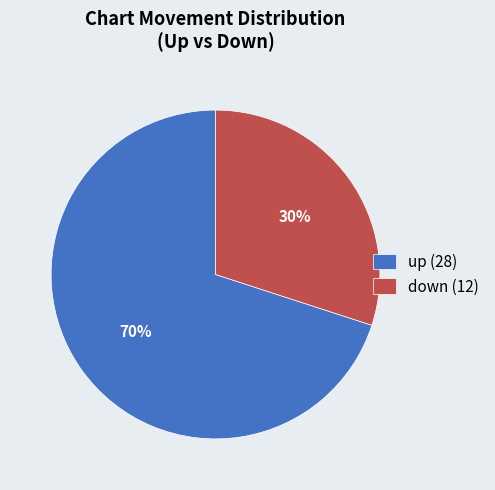

Approximately how many times larger is the value at up compared to down?

2.3